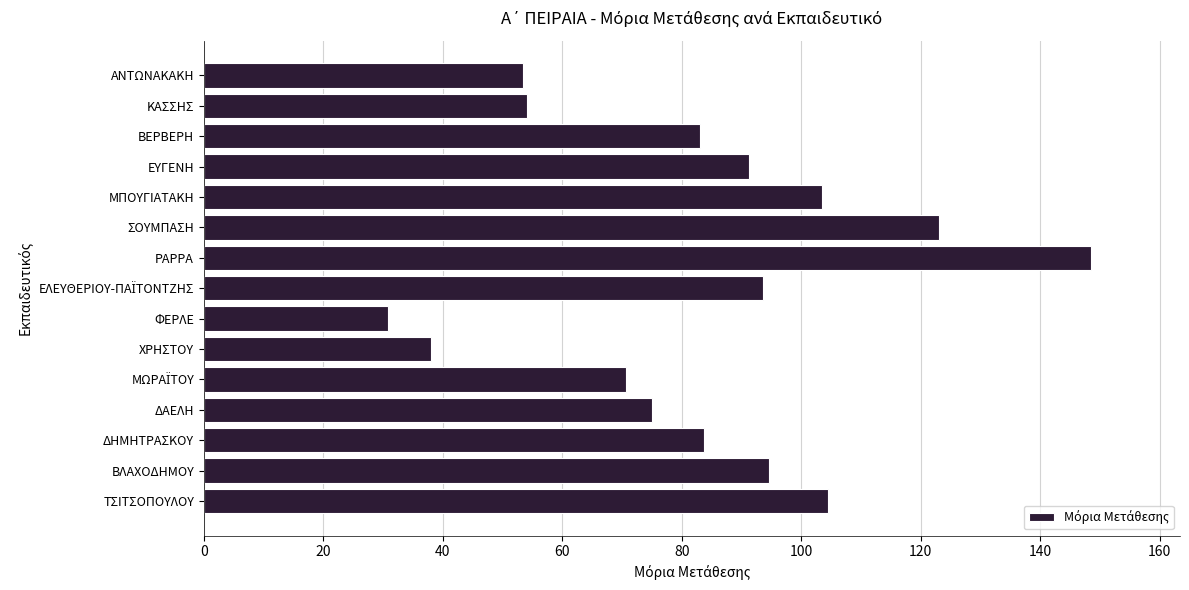

Which category has the highest value across all series?

ΡΑΡΡΑ